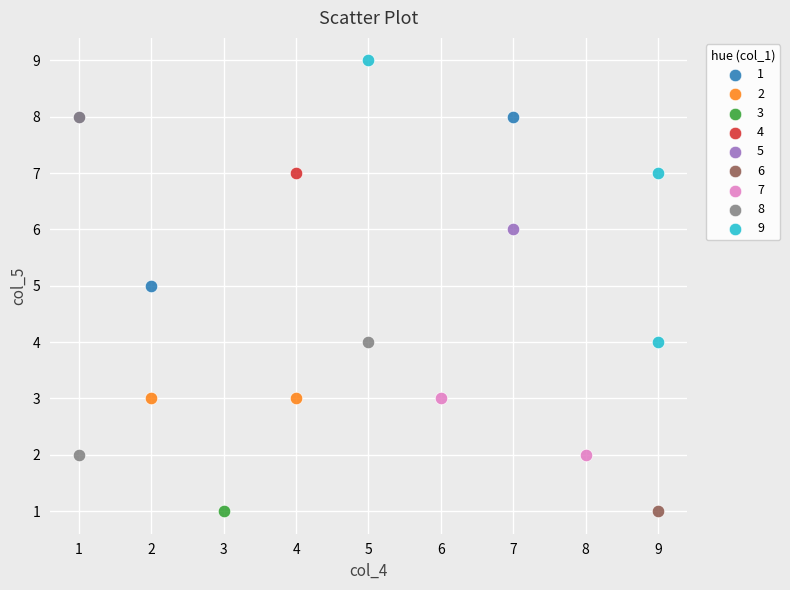

What are all the series names shown in the legend?

1, 2, 3, 4, 5, 6, 7, 8, 9